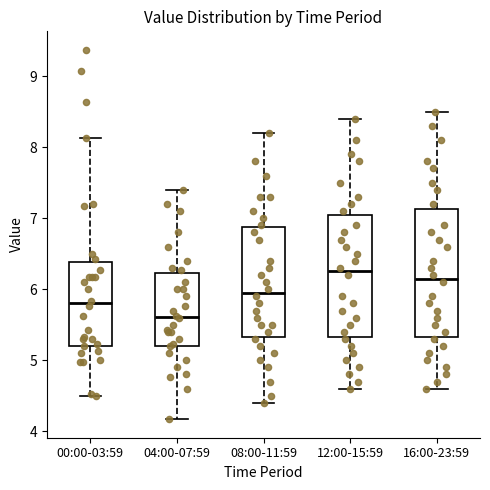

Where is the upper edge of the box for 16:00-23:59 on the y-axis? The values are not printed on the chart, so give them approximately, as read against the axis.

7.1